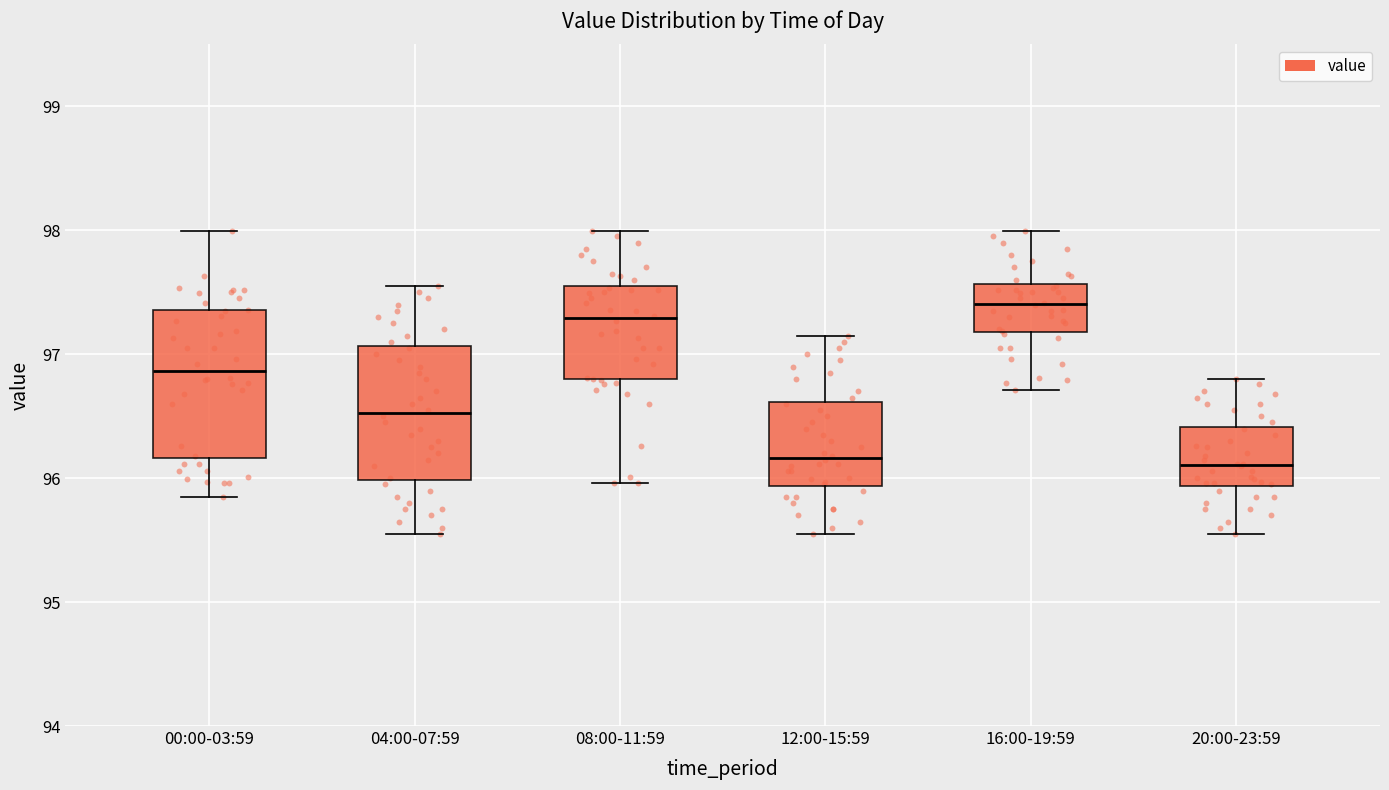

Comparing the boxes themselves (not the whiskers), which one is the tallest?

00:00-03:59